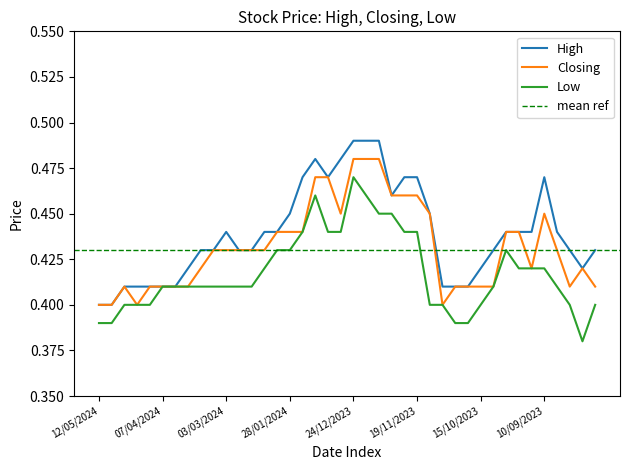

True or false: Closing has a value of 0.6 at 07/04/2024.

False